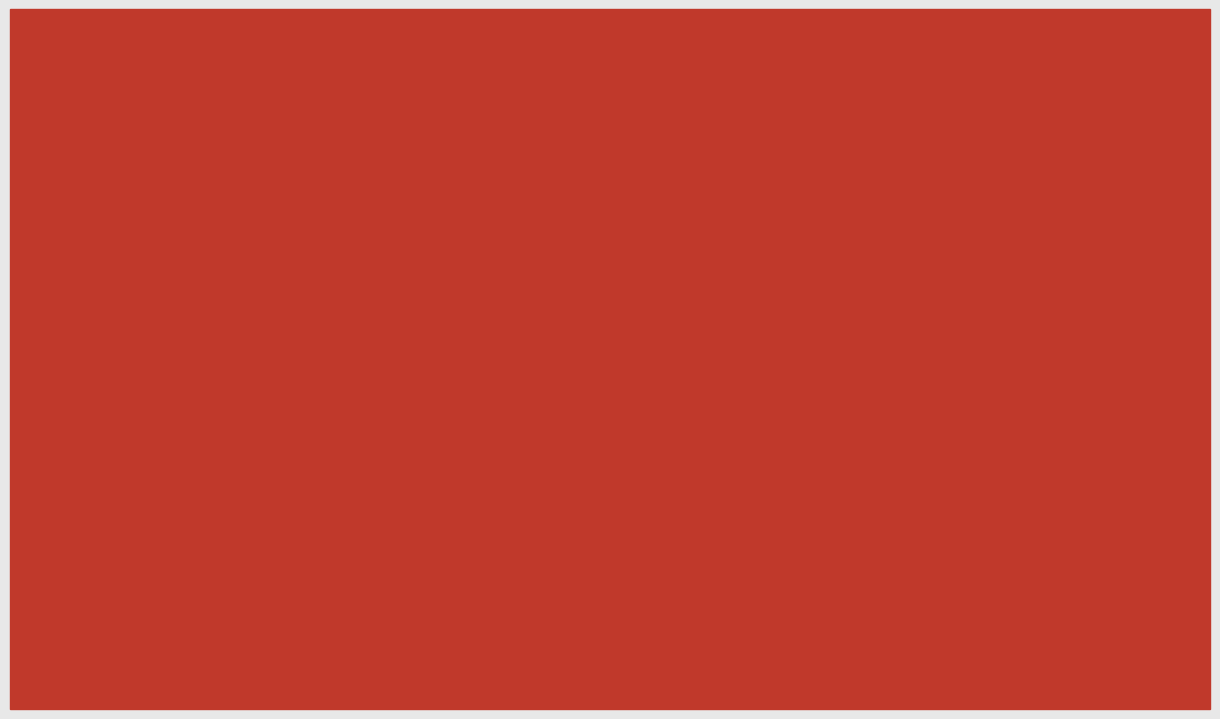

Is the value of id at Early Entries
(2005) greater than the value of work_id at Mid Entries
(2005-06)?

Yes